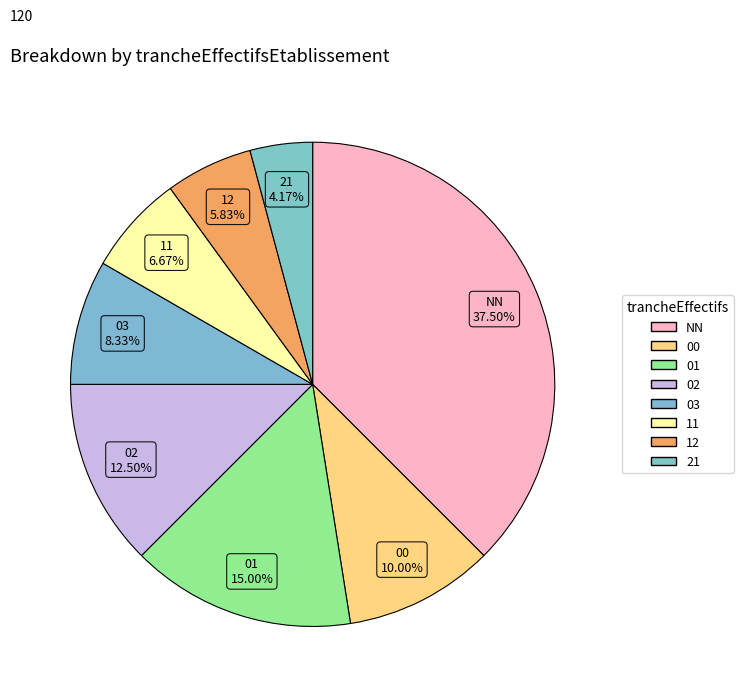

What percentage is the NN slice, to the nearest percent?

38%